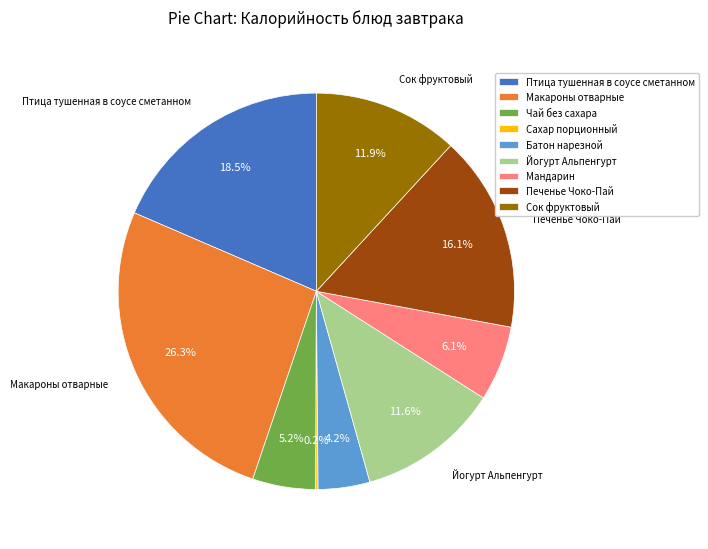

What is the ratio of the value at Мандарин to the value at Чай без сахара?

1.2